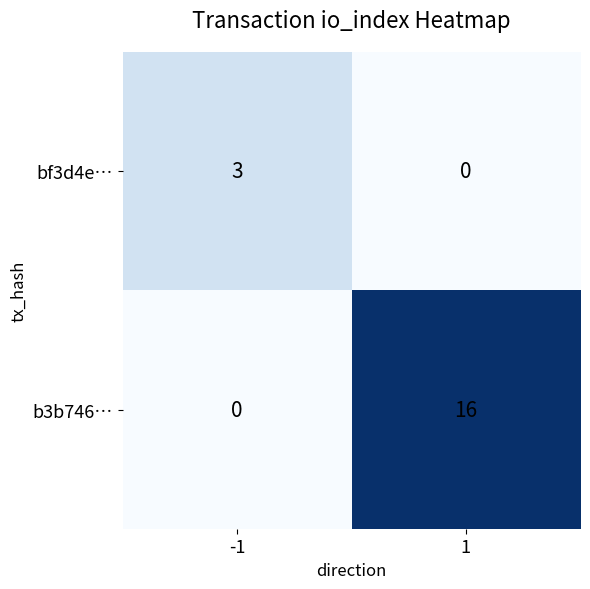

Reading left to right, list all the values displayed in this chart.

bf3d4e…: -1=3	1=0
b3b746…: -1=0	1=16